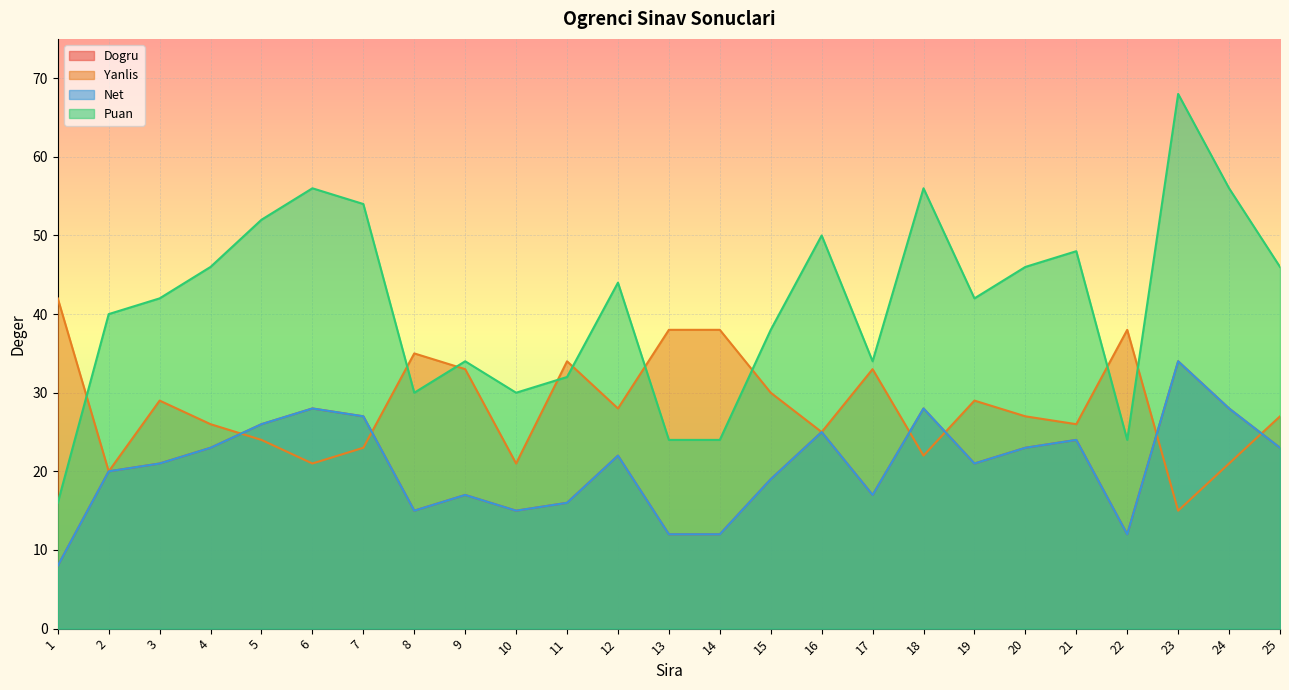

Which has a higher value, 19 or 20?

20